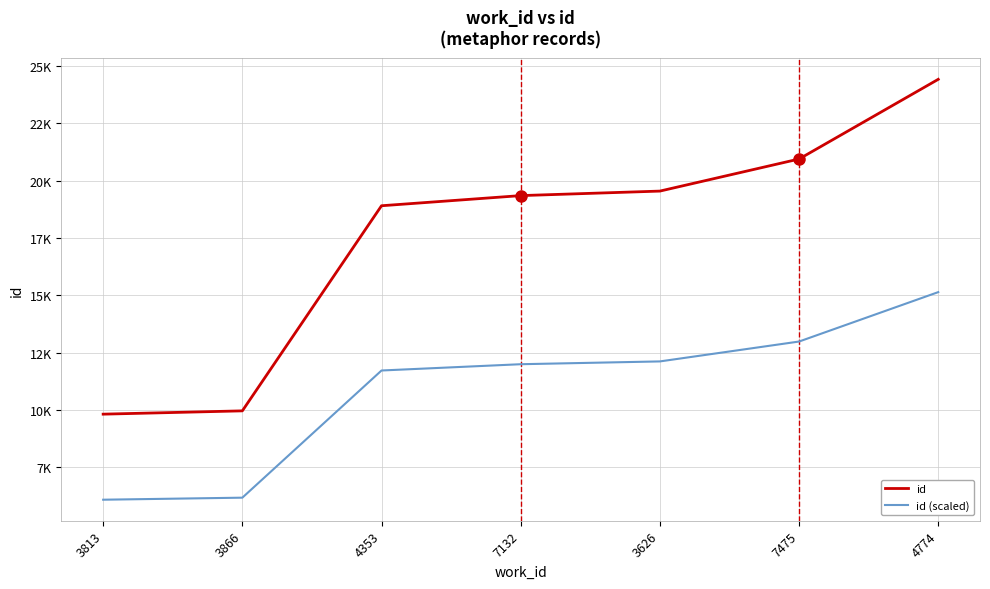

What position from the right is 4353?

5